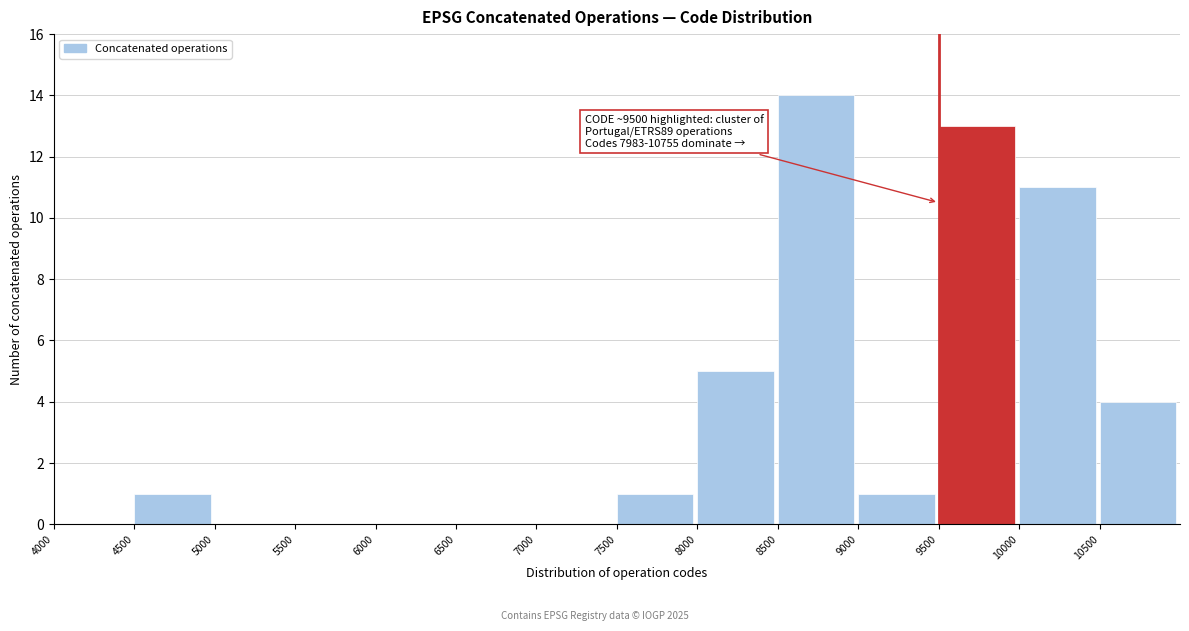

Which range on the x-axis has the tallest bar?

8500 to 9000